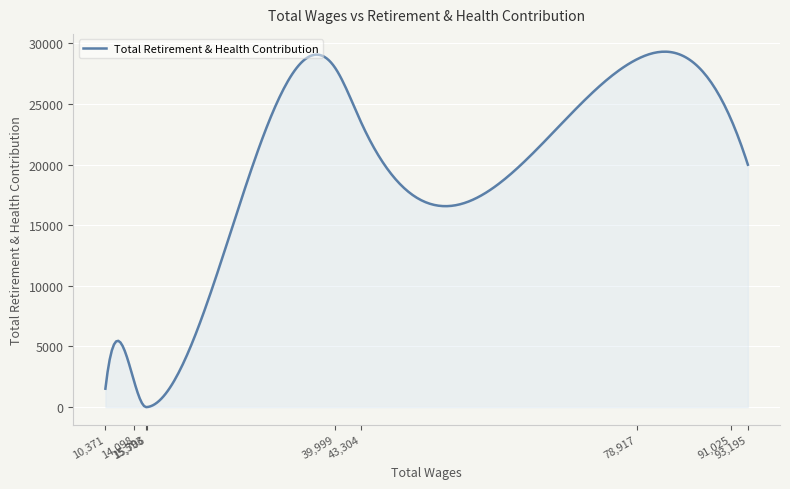

What is the difference between the maximum and minimum values?

29310.6